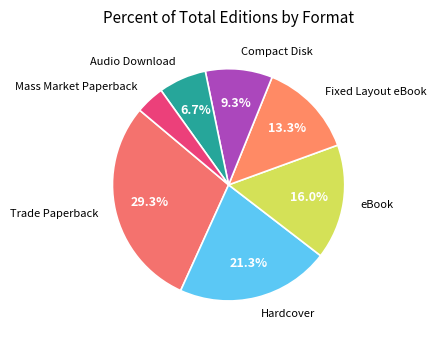

What percentage is NOT represented by Hardcover?

78.7%